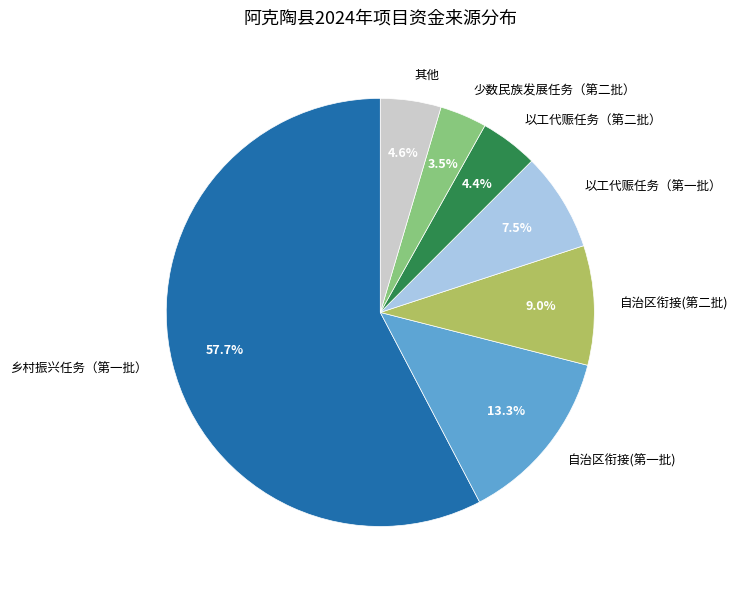

What is the smallest slice in the pie chart?

少数民族发展任务（第二批）